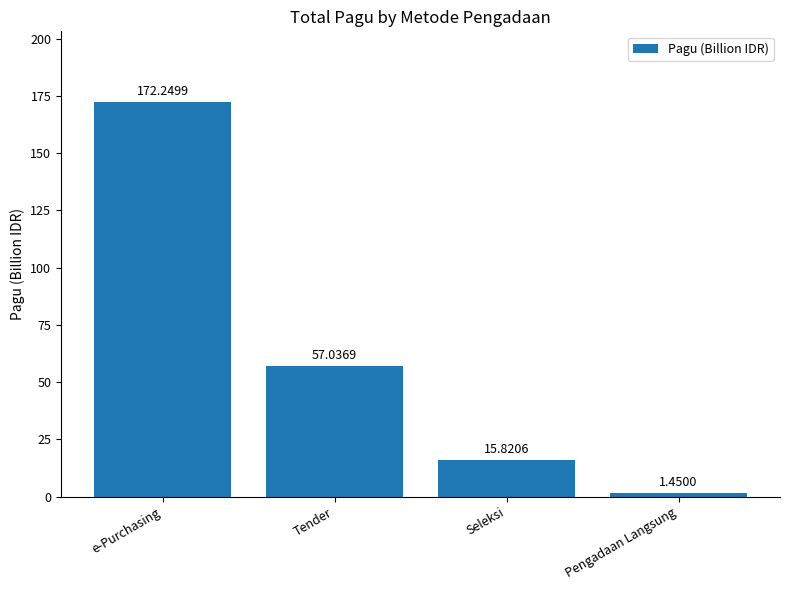

How many values exceed 57?

2